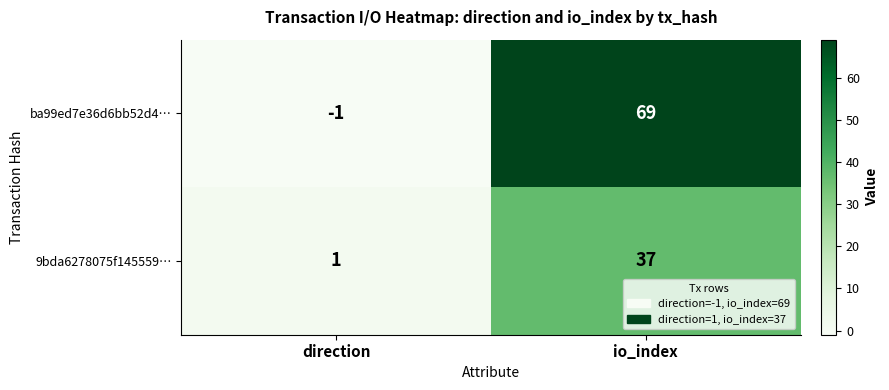

True or false: ba99ed7e36d6bb52d4… has a value of 69 at io_index.

True